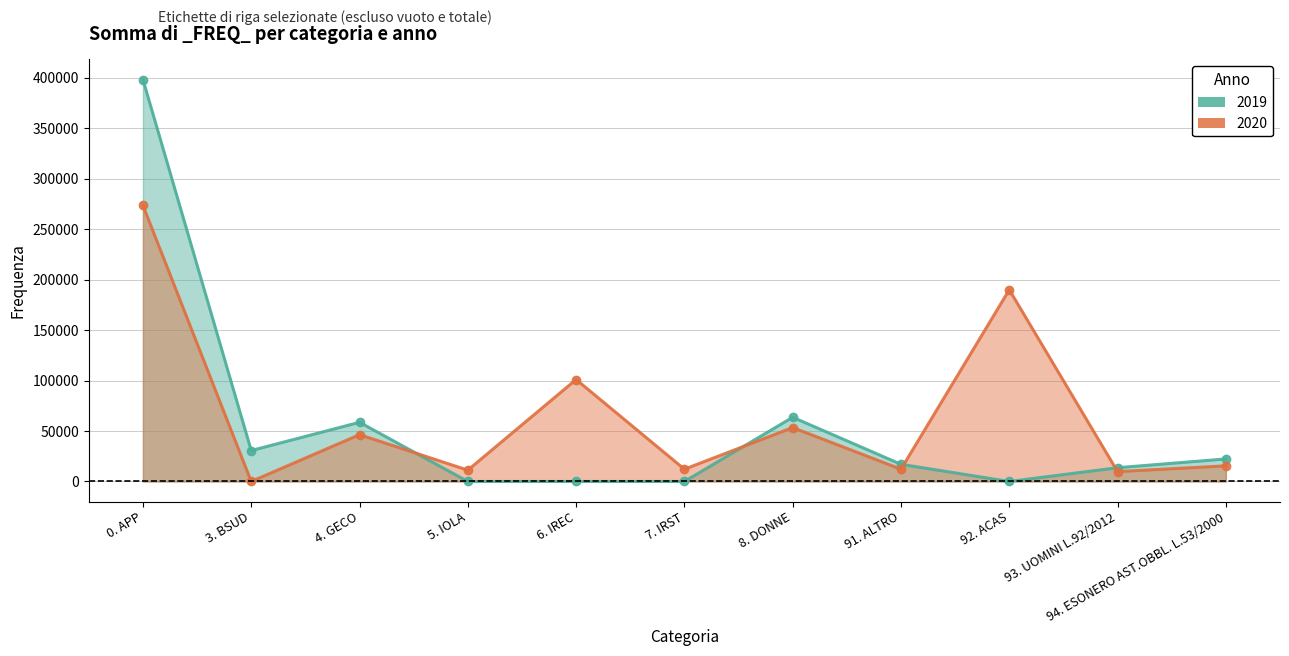

How many intersections are there between 2020 and 2019?

4